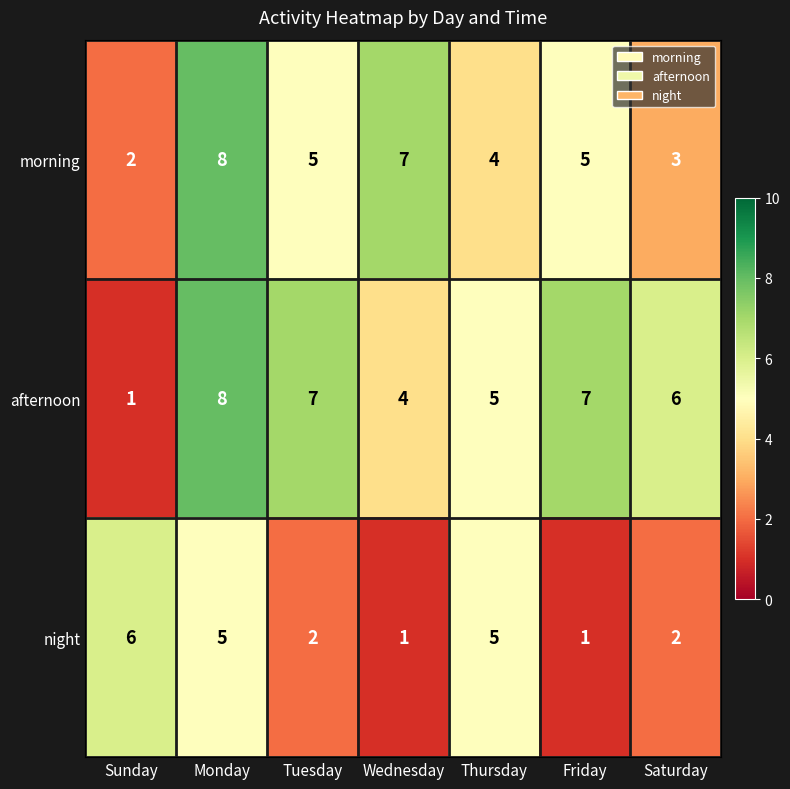

Which series has the largest total across all categories?

afternoon